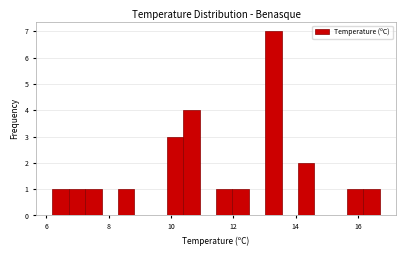

Around what value on the x-axis is the tallest bar? Give the approximate position of its centre, as read against the axis.

13.2